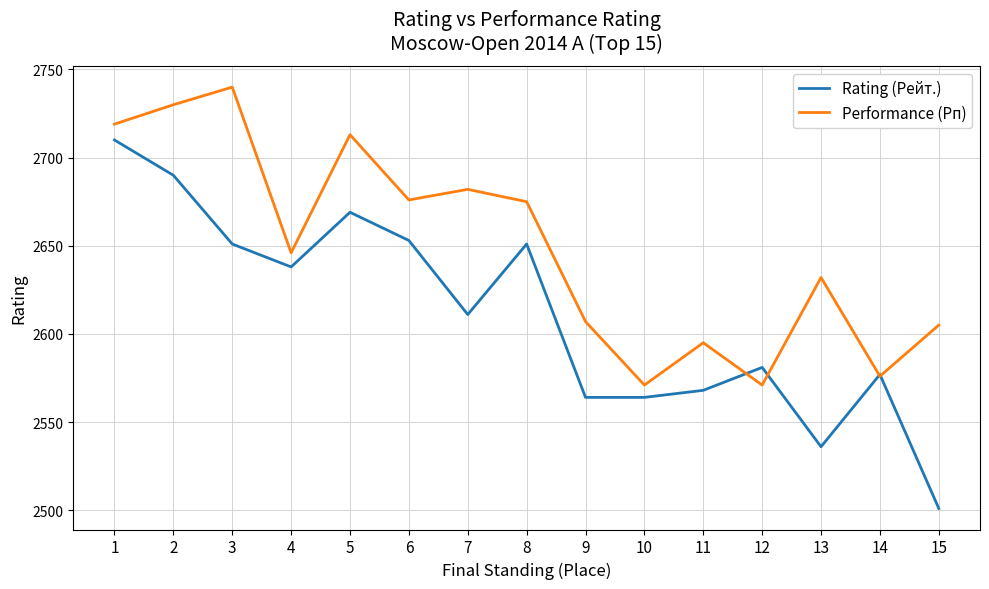

At which category is the sum across all series the highest?

1